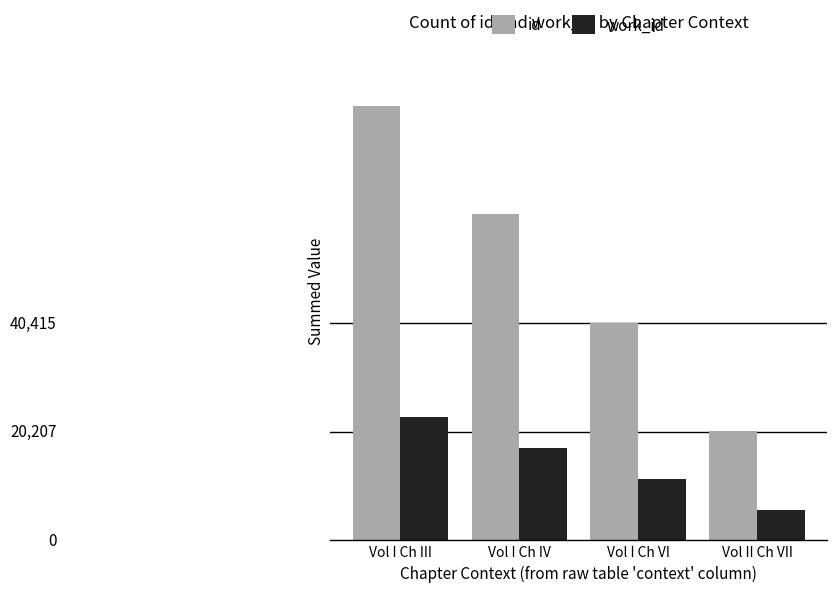

Reading left to right, list all the values displayed in this chart.

id: Vol I Ch III=80830	Vol I Ch IV=60843	Vol I Ch VI=40567	Vol II Ch VII=20285
work_id: Vol I Ch III=22944	Vol I Ch IV=17208	Vol I Ch VI=11472	Vol II Ch VII=5736